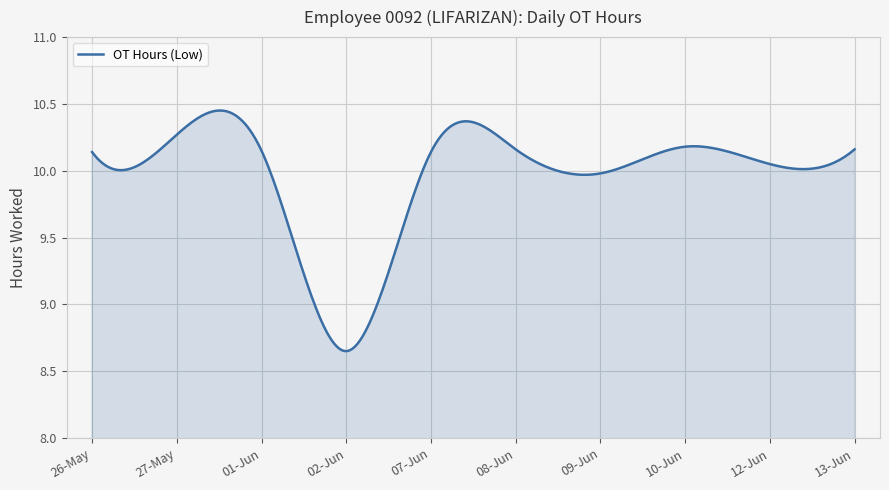

What is the difference between the maximum and minimum values?

1.8